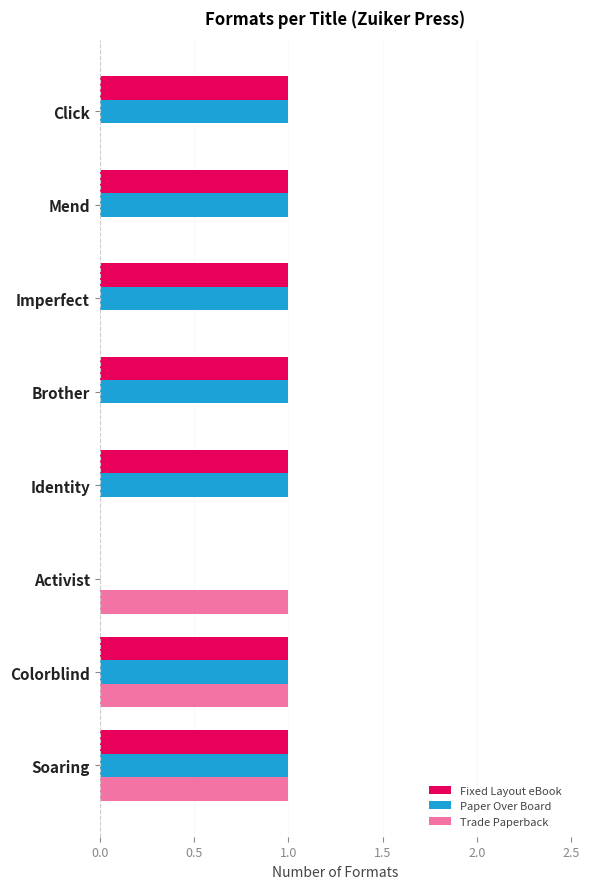

Reading right to left, transcribe all the data shown in this chart.

Fixed Layout eBook: 1	1	1	1	1	0	1	1
Paper Over Board: 1	1	1	1	1	0	1	1
Trade Paperback: 0	0	0	0	0	1	1	1